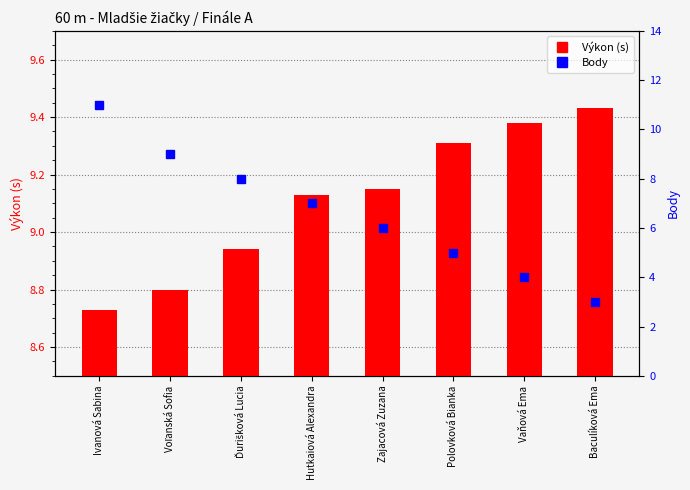

What is the label of the 7th bar from the right?

Voľanská Sofia